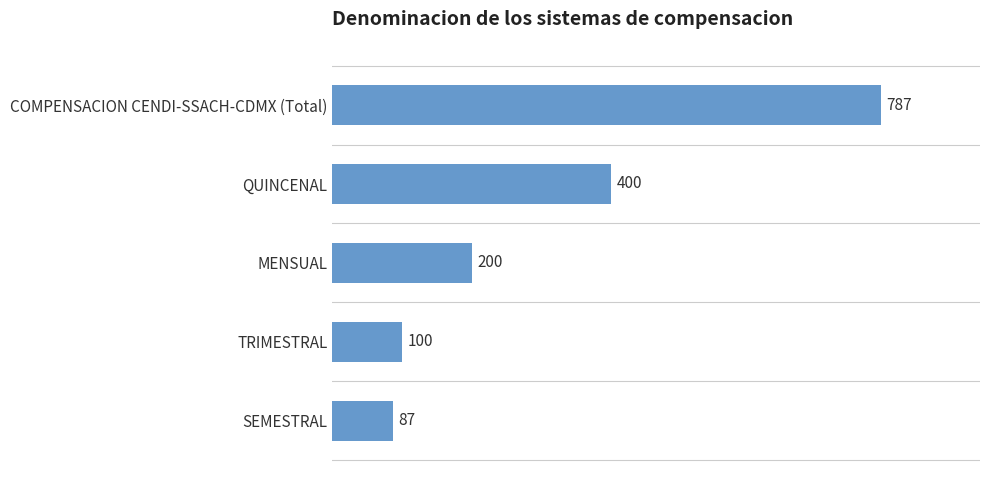

Are the bars horizontal?

Yes